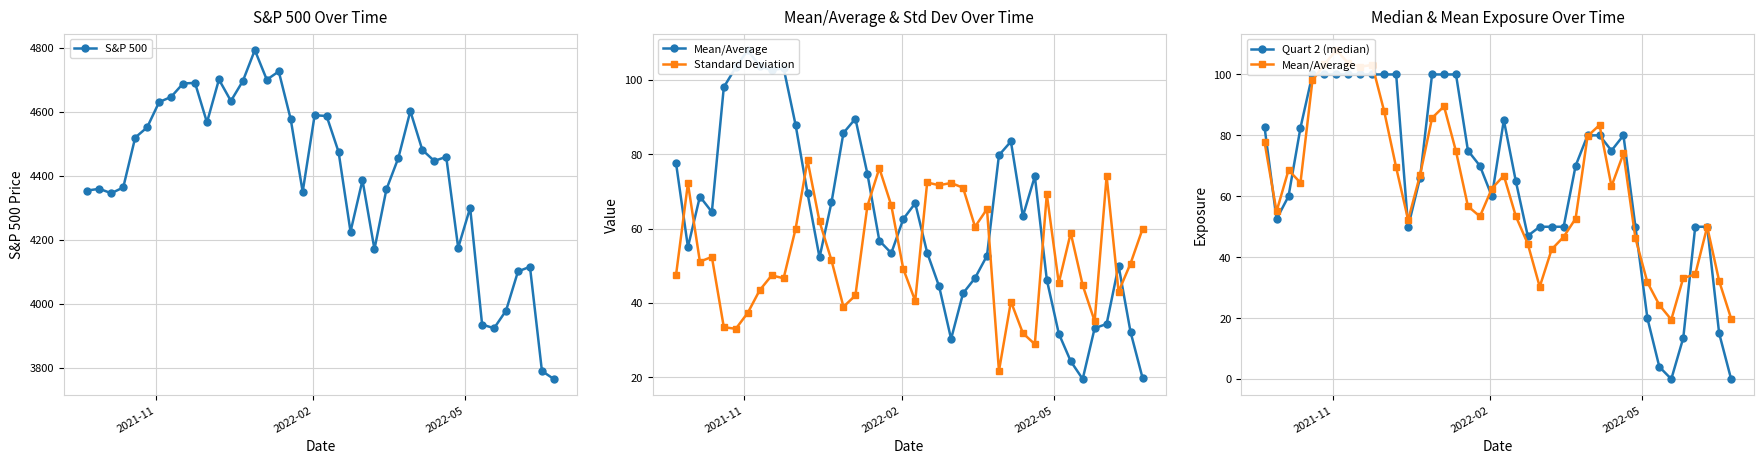

What is the value of the S&P 500 point at the 3rd from the left?

4345.7